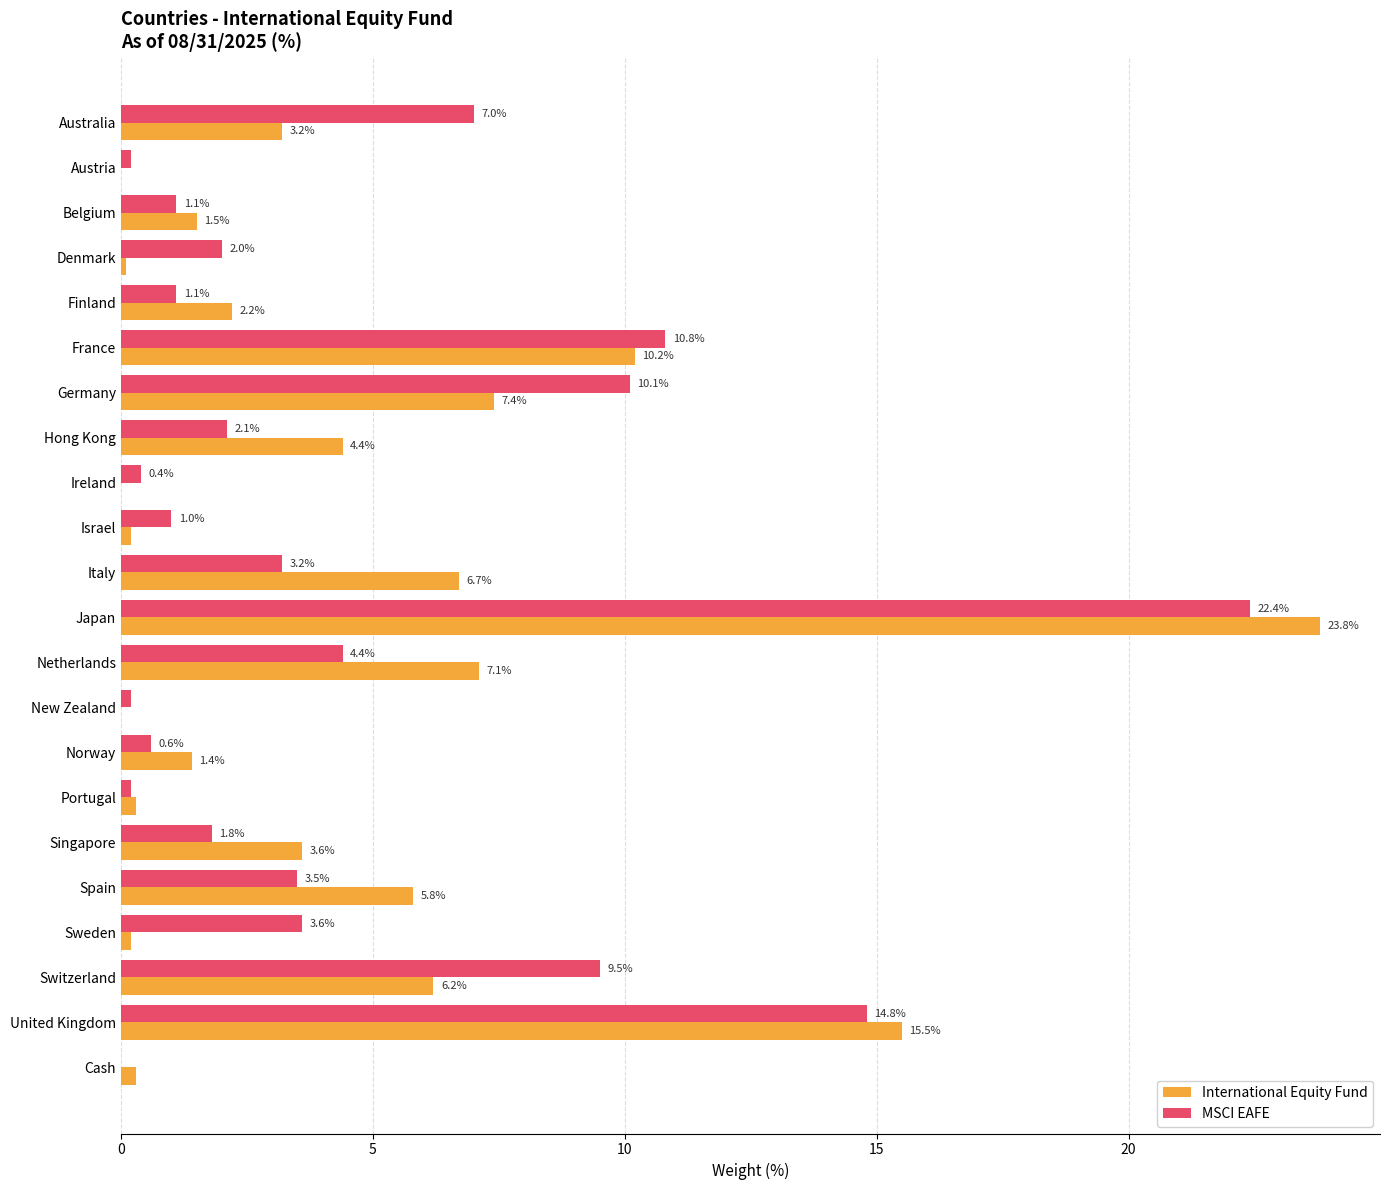

Which series has the largest total across all categories?

International Equity Fund